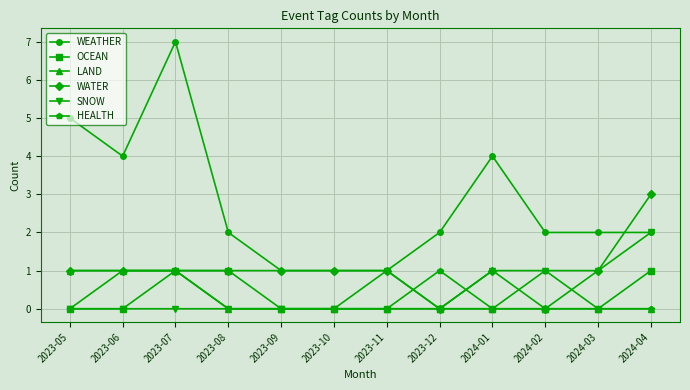

What is the label of the 7th point from the left?

2023-11